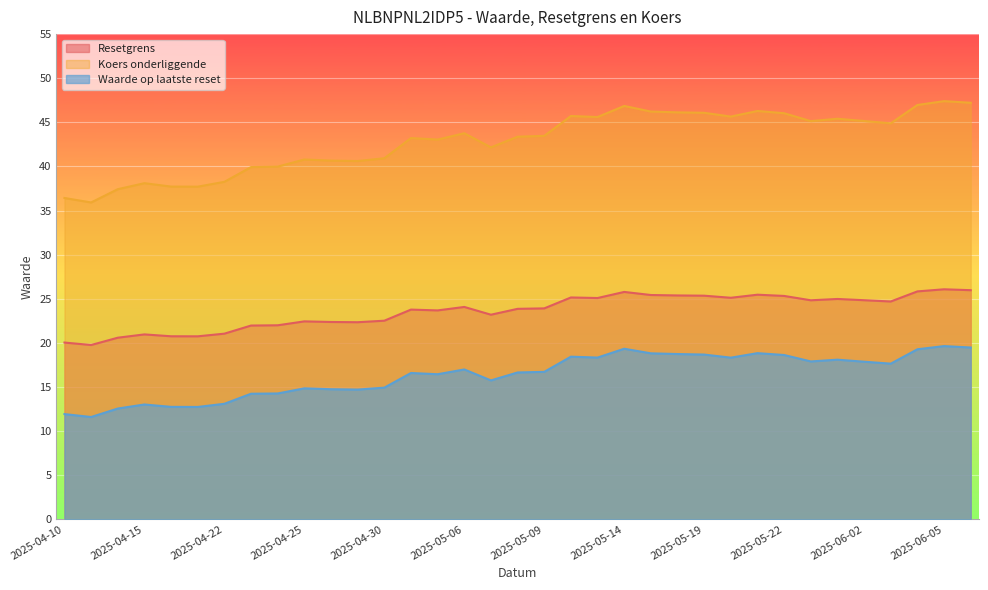

Rank the series at 2025-05-19 from highest to lowest value.

Koers onderliggende, Resetgrens, Waarde op laatste reset